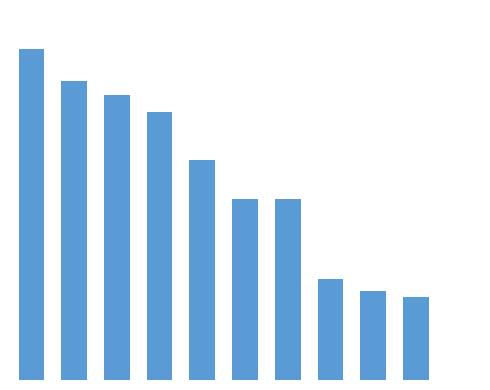

Reading left to right, what are all the values shown in this chart?

9847932	8877649	8484999	7967413	6543999	5390598	5385177	2999012	2657263	2464572	7960